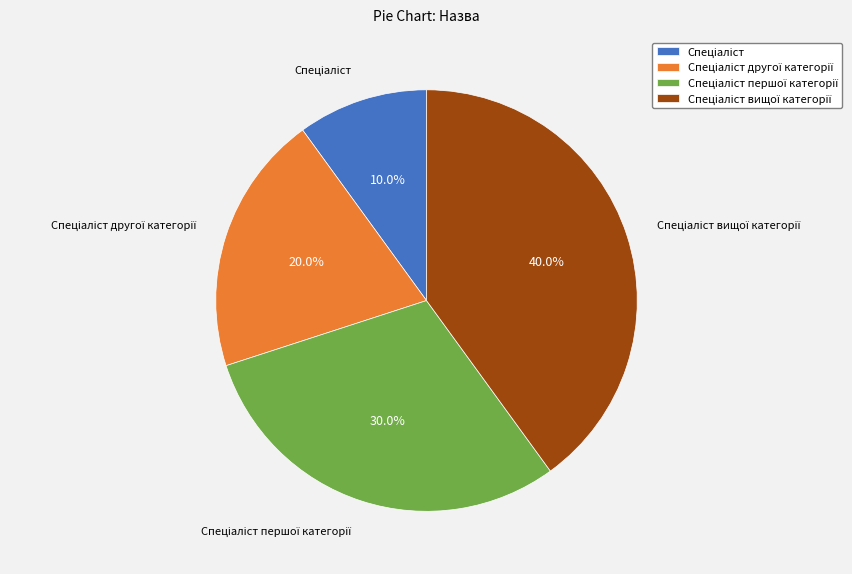

Does any single category account for the majority?

No